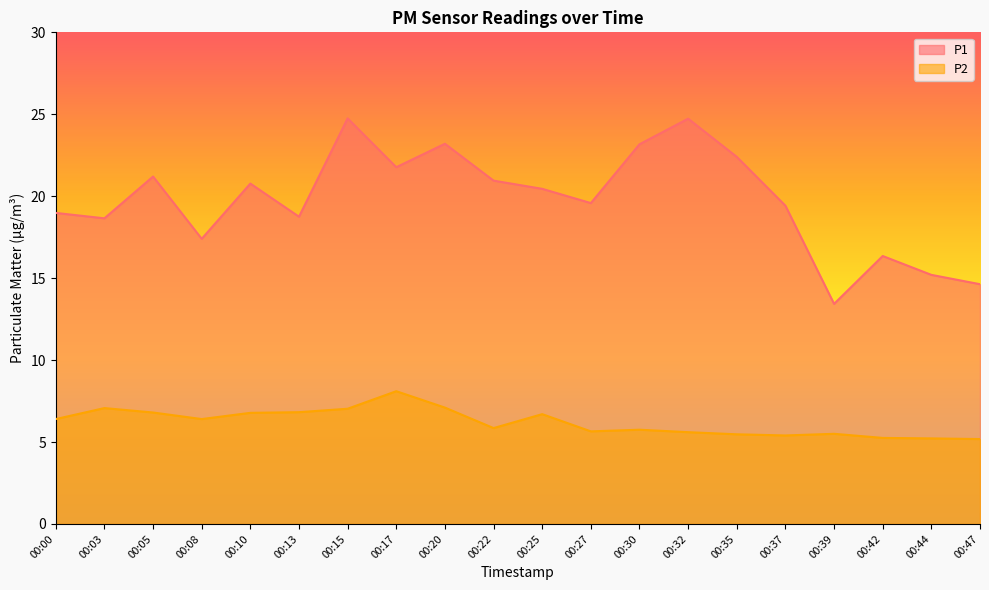

Which series changed the most between 00:17 and 00:25?

P2